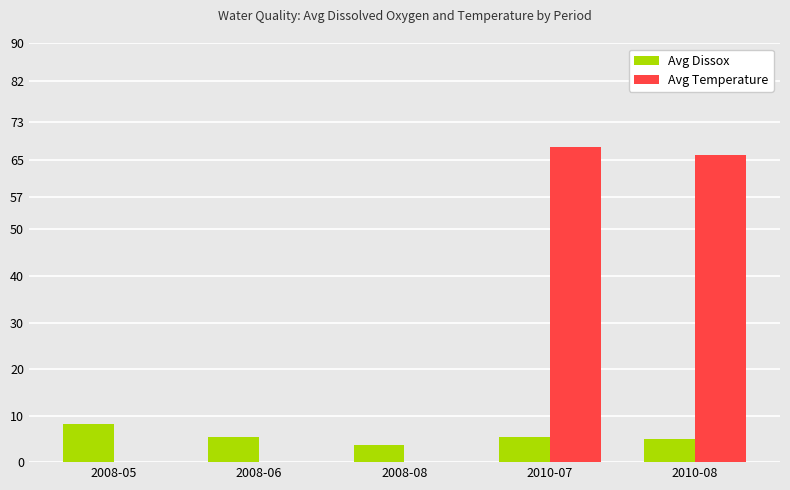

Is the value of Avg Temperature at 2008-05 greater than the value of Avg Dissox at 2008-05?

No